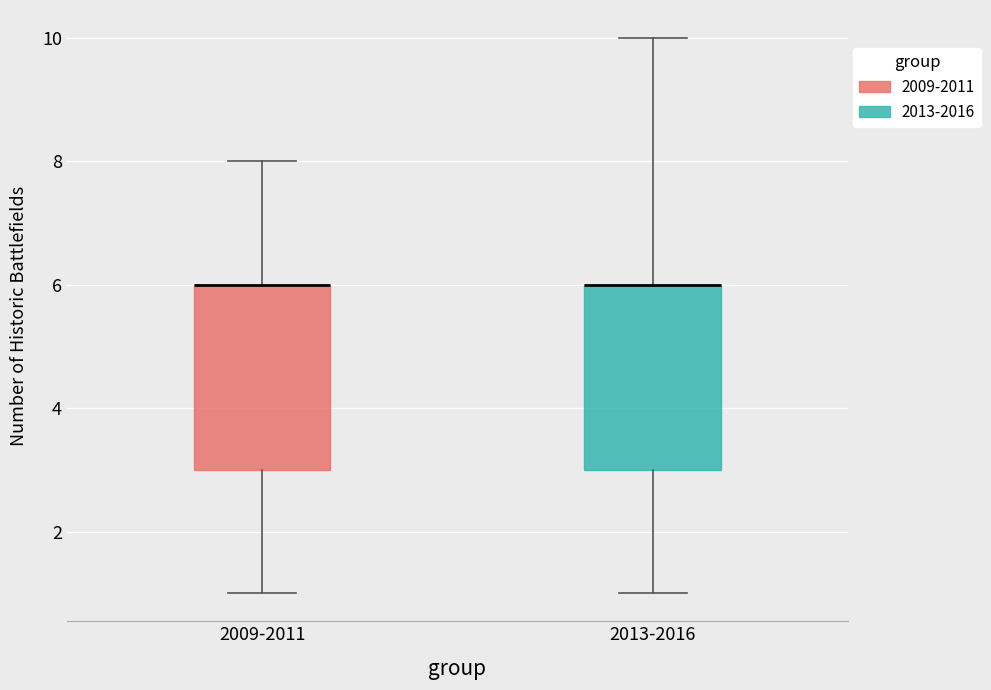

Reading left to right, read every box against the y-axis: the position of its median line, the range the box covers, and the ends of its whiskers. The values are not printed on the chart, so give them approximately, as read against the axis.

2009-2011: median 6 (drawn on the box's upper edge), box 3 to 6, whiskers 1 to 8
2013-2016: median 6 (drawn on the box's upper edge), box 3 to 6, whiskers 1 to 10